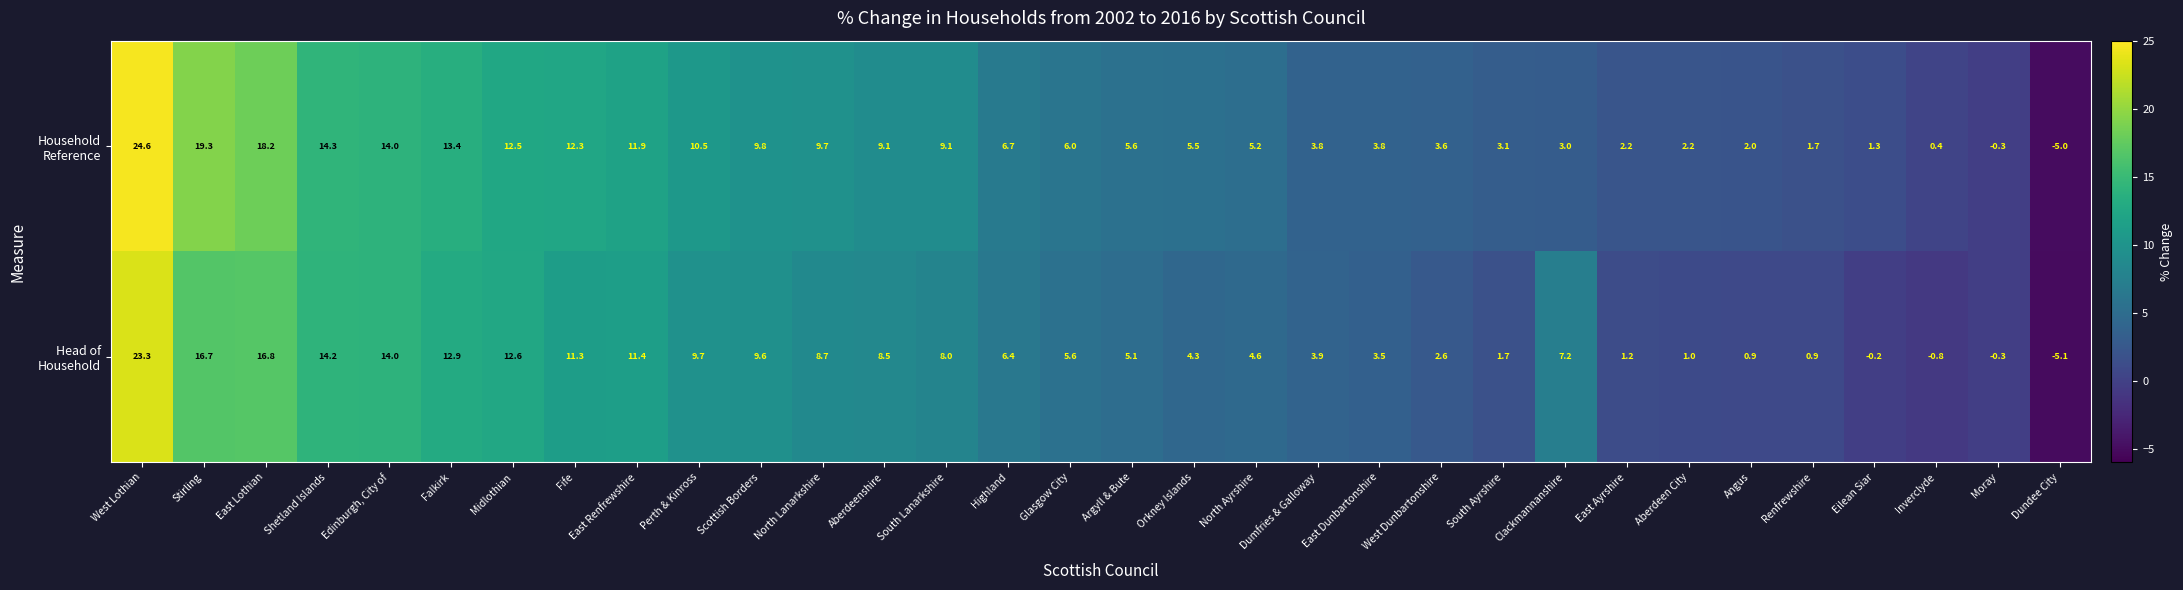

What is the spread (max minus min) of values at South Lanarkshire?

1.1